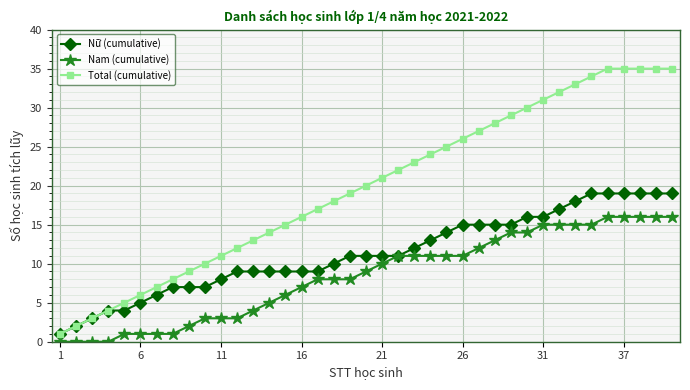

List the series in order of their overall mean, lowest first.

Nam (cumulative), Nữ (cumulative), Total (cumulative)